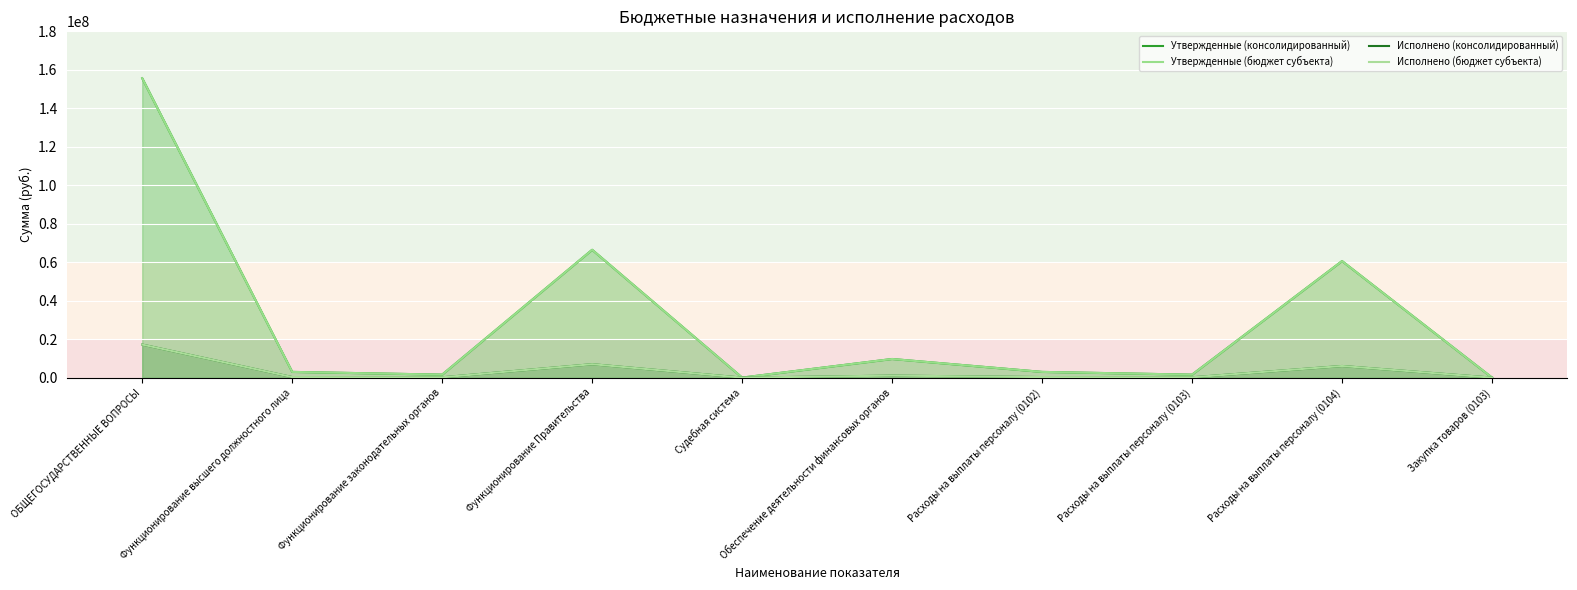

Does the chart display data point markers on the line(s)?

No